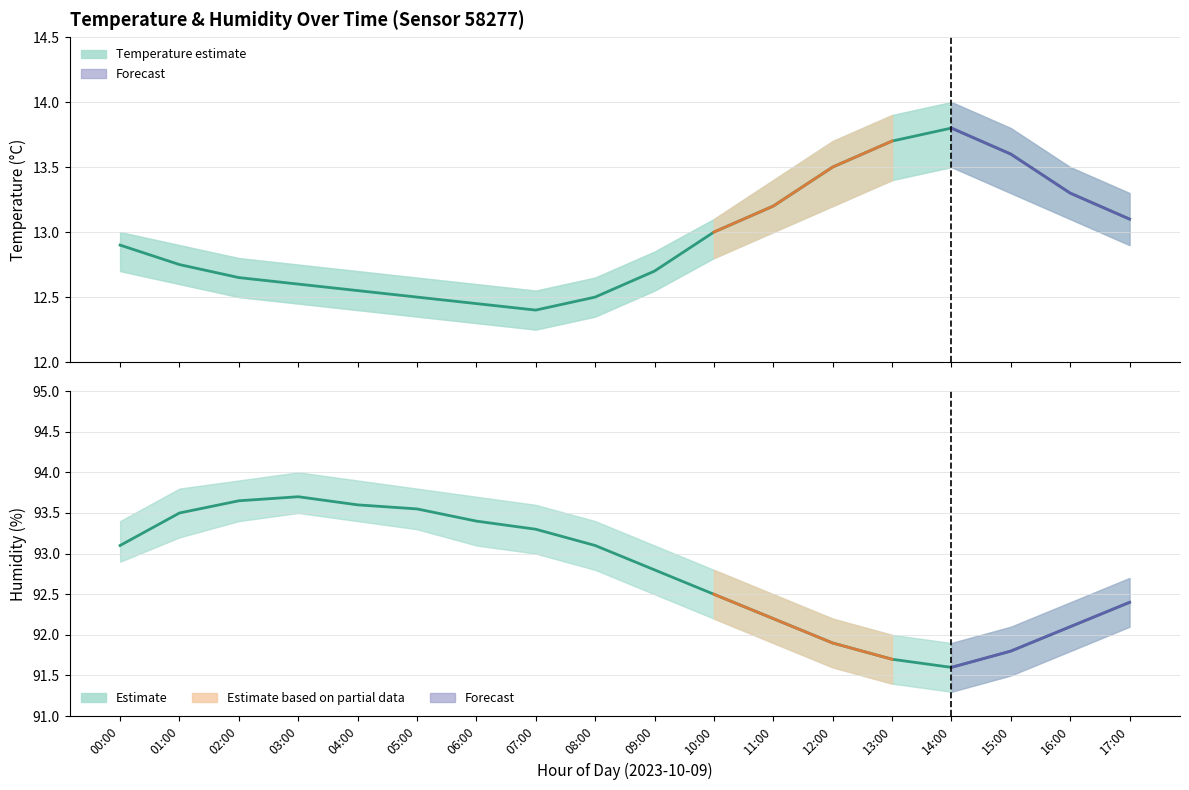

Is it true that temperature equals 4.1 at 03:00?

False